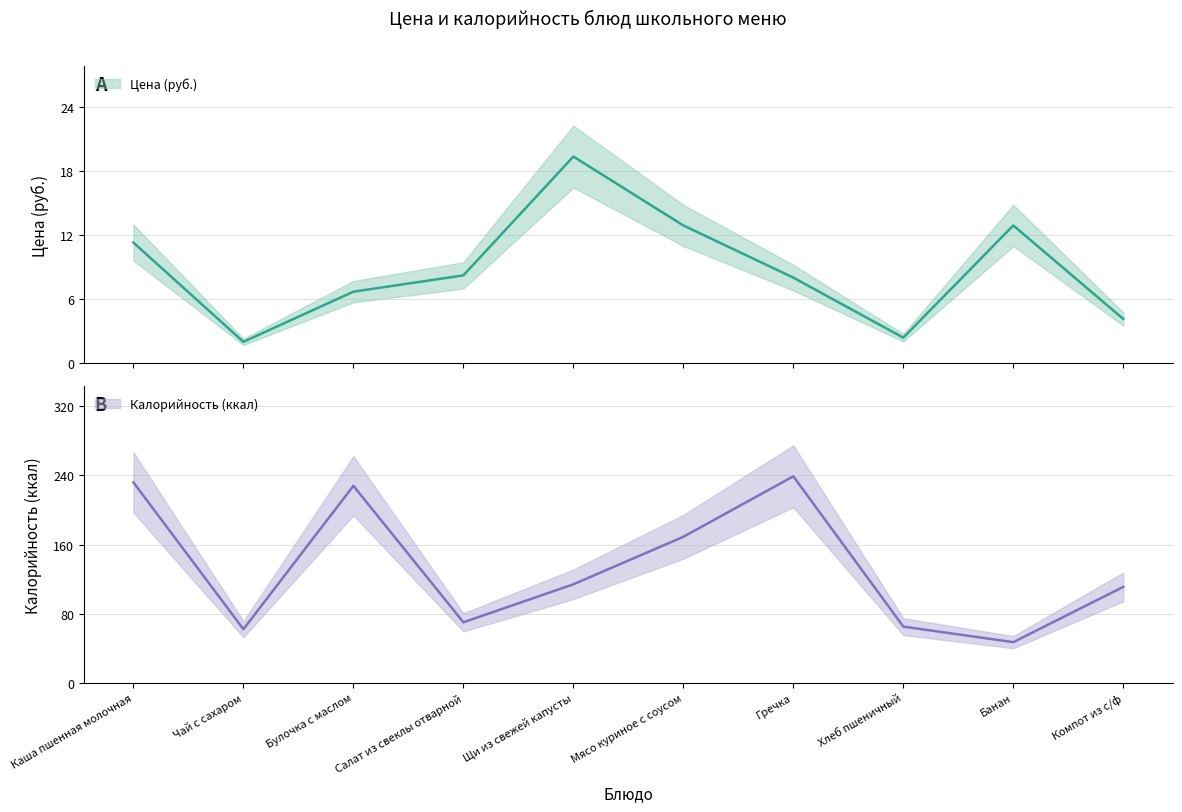

Reading left to right, list all the values displayed in this chart.

Цена (руб.): Каша пшенная молочная=11.3	Чай с сахаром=2.0	Булочка с маслом=6.7	Салат из свеклы отварной=8.2	Щи из свежей капусты=19.4	Мясо куриное с соусом=12.9	Гречка=8.0	Хлеб пшеничный=2.4	Банан=12.9	Компот из с/ф=4.1
Калорийность (ккал): Каша пшенная молочная=232.0	Чай с сахаром=62.0	Булочка с маслом=228.0	Салат из свеклы отварной=70.0	Щи из свежей капусты=114.0	Мясо куриное с соусом=169.0	Гречка=239.0	Хлеб пшеничный=65.0	Банан=47.0	Компот из с/ф=111.0